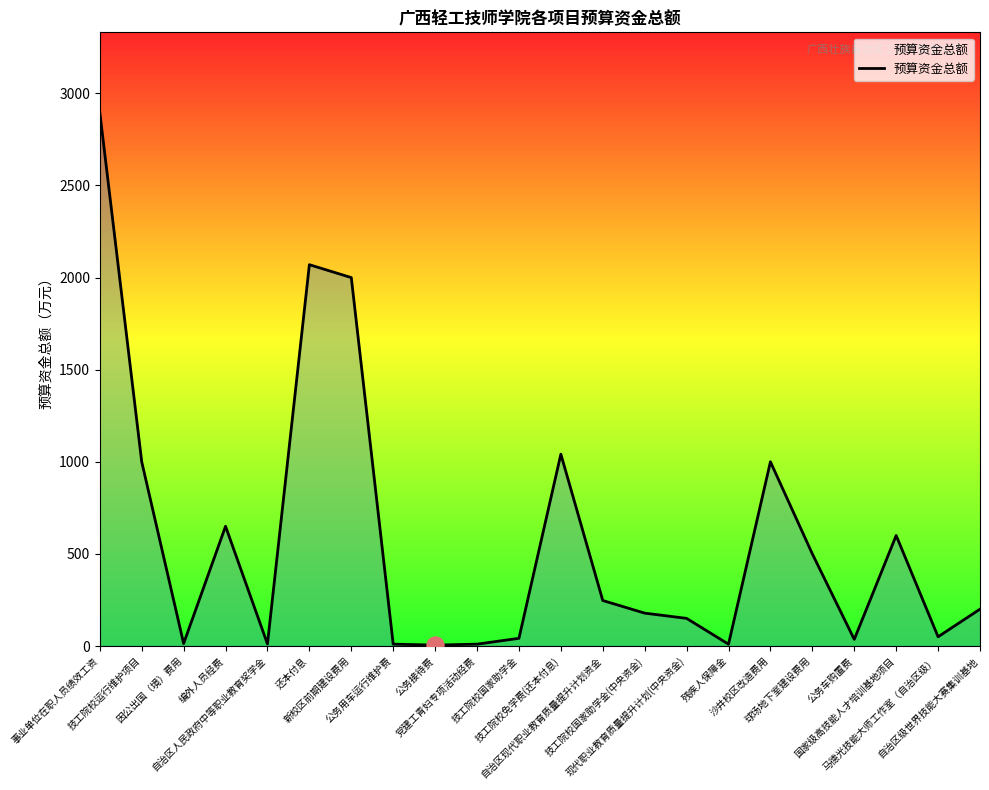

Between 事业单位在职人员绩效工资 and 技工院校国家助学金, which is larger?

事业单位在职人员绩效工资